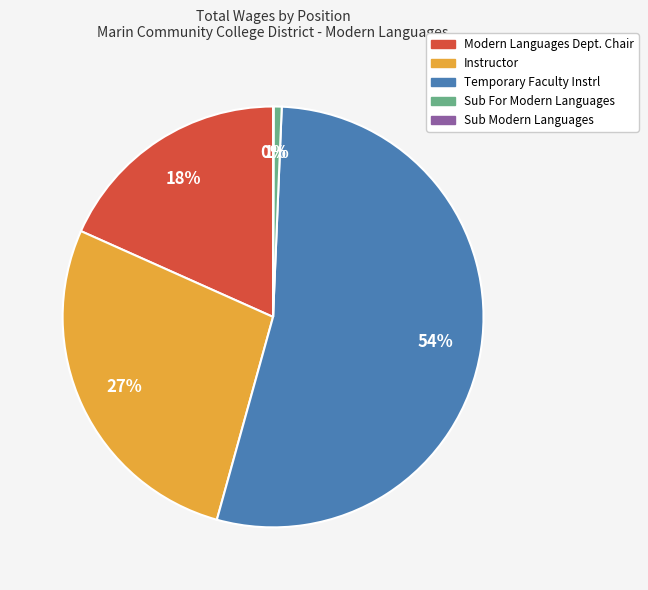

Do Instructor and Temporary Faculty Instrl together represent more than half of the pie?

Yes